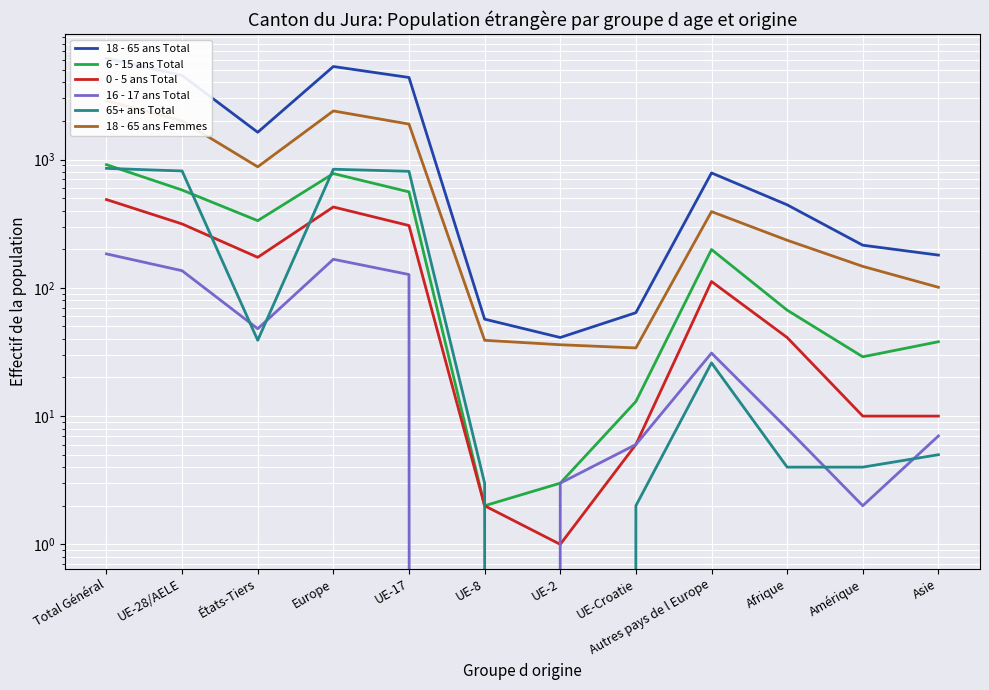

How many categories are shown in the chart?

12